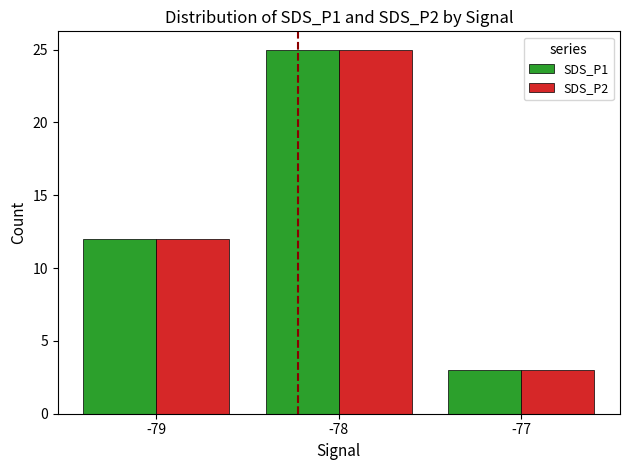

Reading left to right, extract all data points from this chart.

SDS_P1: 12	25	3
SDS_P2: 12	25	3